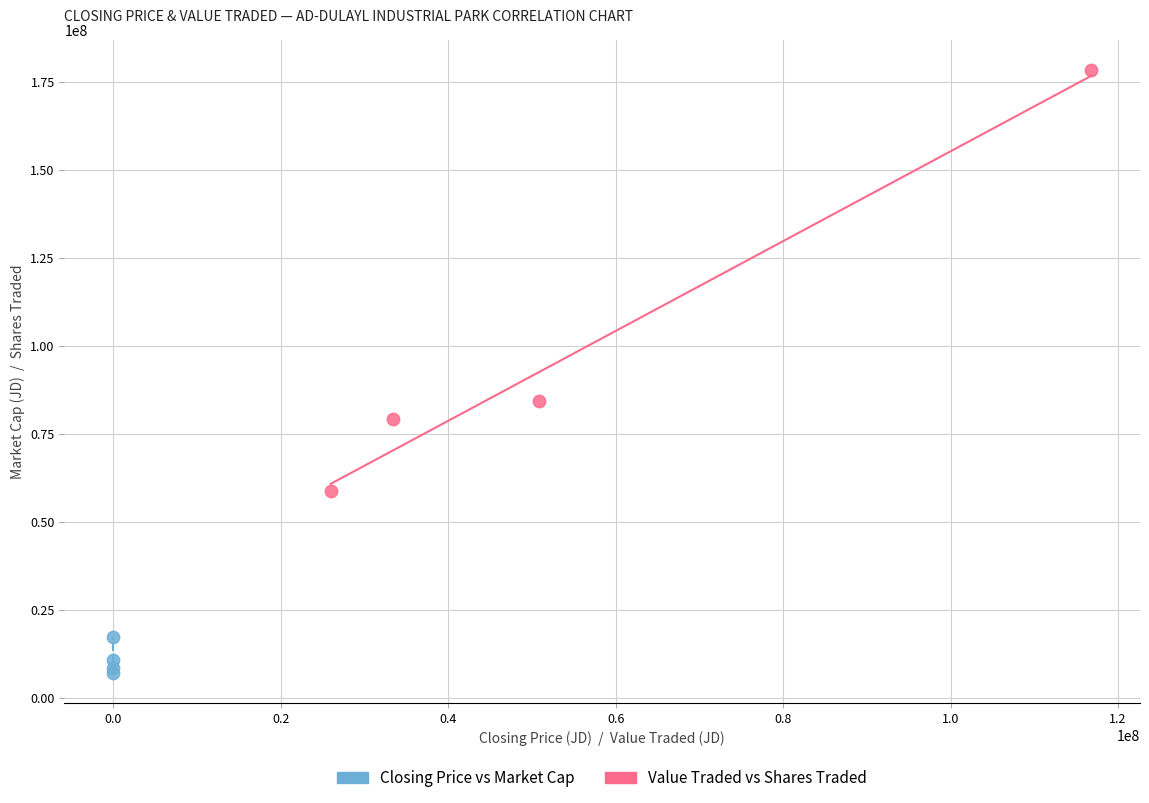

Which series contains the lowest Y value?

Closing Price vs Market Cap